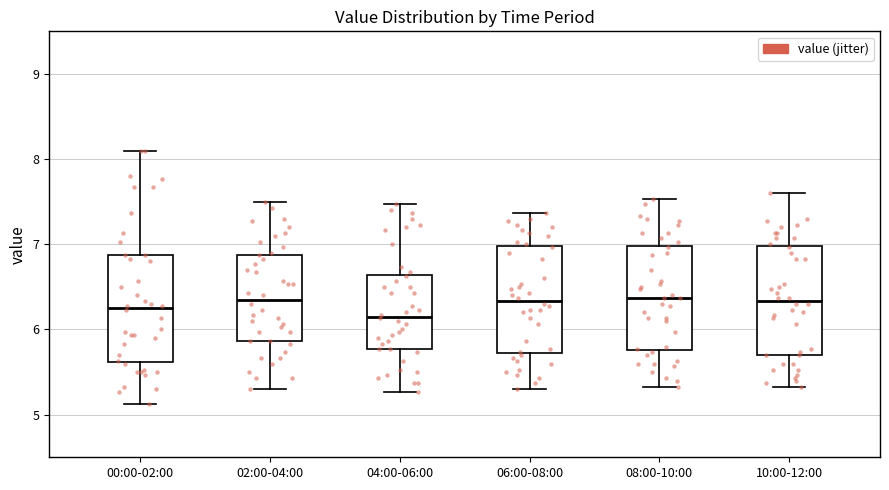

Reading left to right, transcribe this box plot: for each box, give where its median line is, the range the box spans, and where its two whiskers end, as read against the y-axis. The values are not printed on the chart, so give them approximately, as read against the axis.

00:00-02:00: median 6.3, box 5.6 to 6.9, whiskers 5.1 to 8.1
02:00-04:00: median 6.4, box 5.9 to 6.9, whiskers 5.3 to 7.5
04:00-06:00: median 6.2, box 5.8 to 6.6, whiskers 5.3 to 7.5
06:00-08:00: median 6.3, box 5.7 to 7.0, whiskers 5.3 to 7.4
08:00-10:00: median 6.4, box 5.8 to 7.0, whiskers 5.3 to 7.5
10:00-12:00: median 6.3, box 5.7 to 7.0, whiskers 5.3 to 7.6